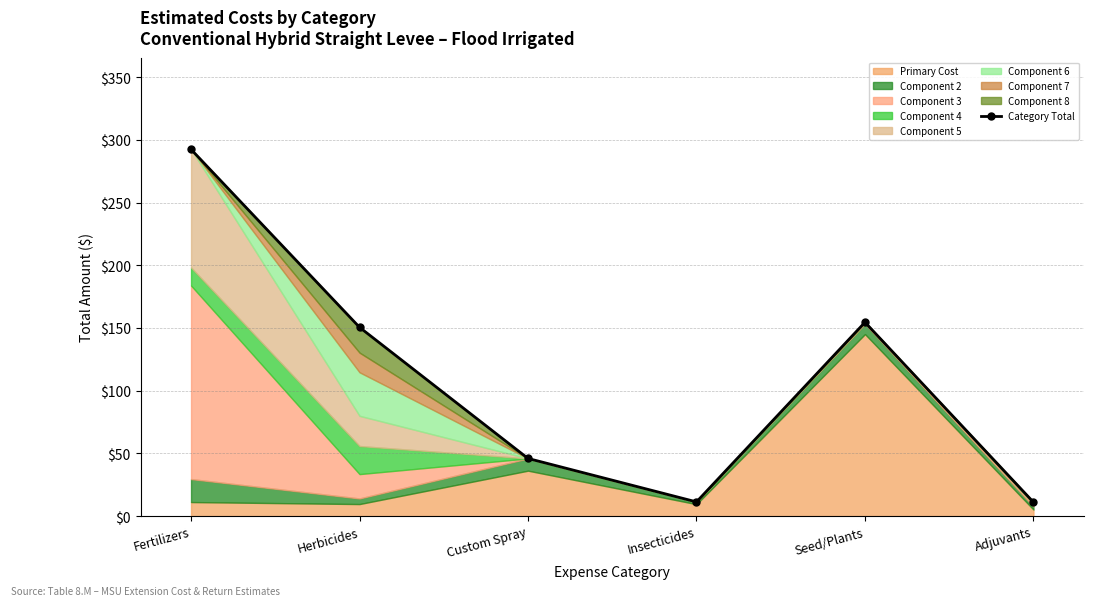

How many interior local valleys (lower than both neighbors) does the data have?

1